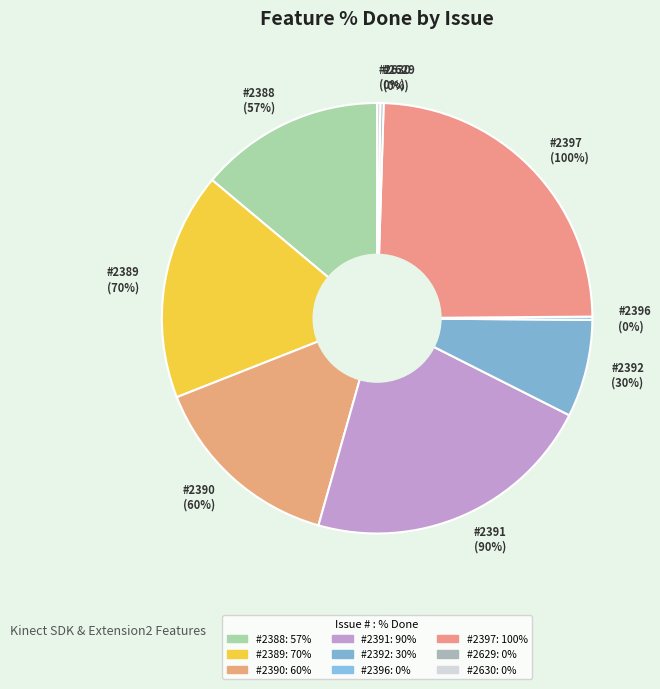

Is there a majority slice in this chart?

No